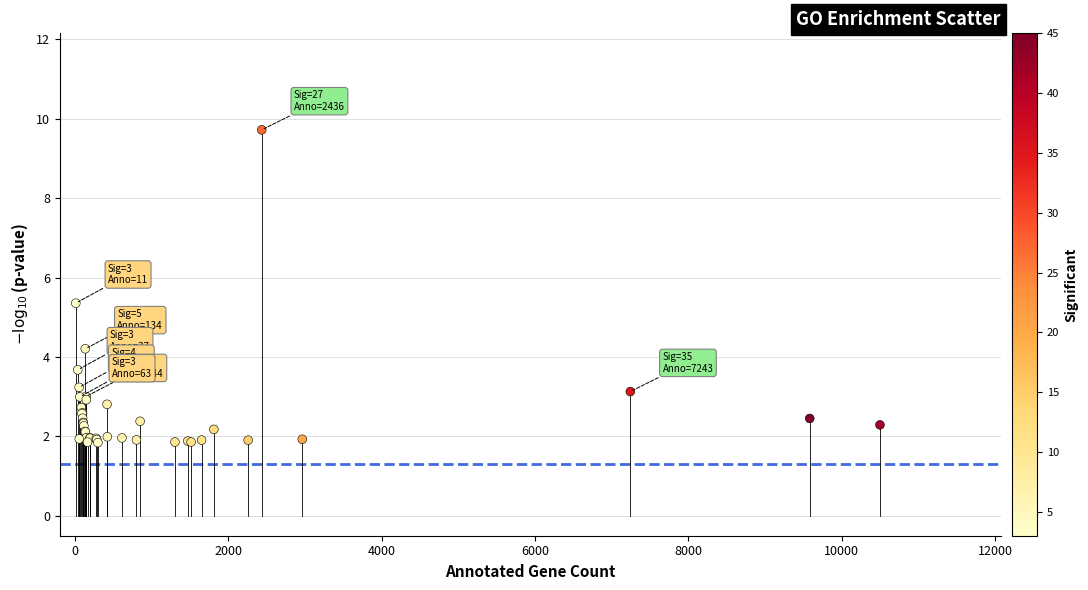

What Y value in the scatter plot is closest to 5?

5.4